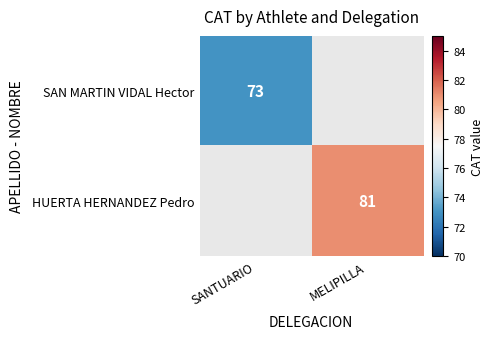

At which category does the chart reach its peak across all series?

MELIPILLA